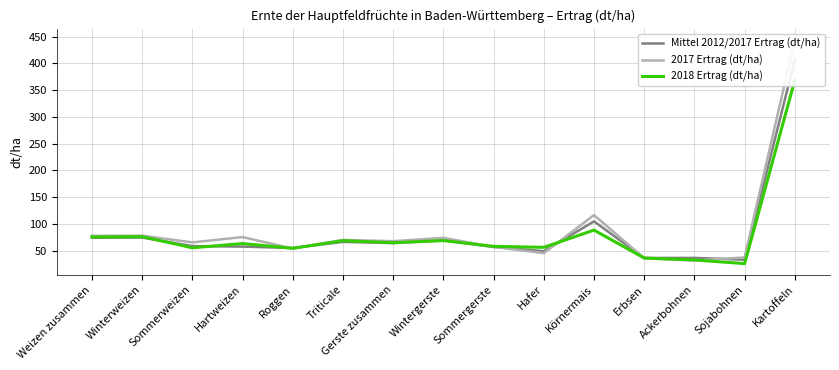

What is the difference between the highest and lowest values at Erbsen?

0.4